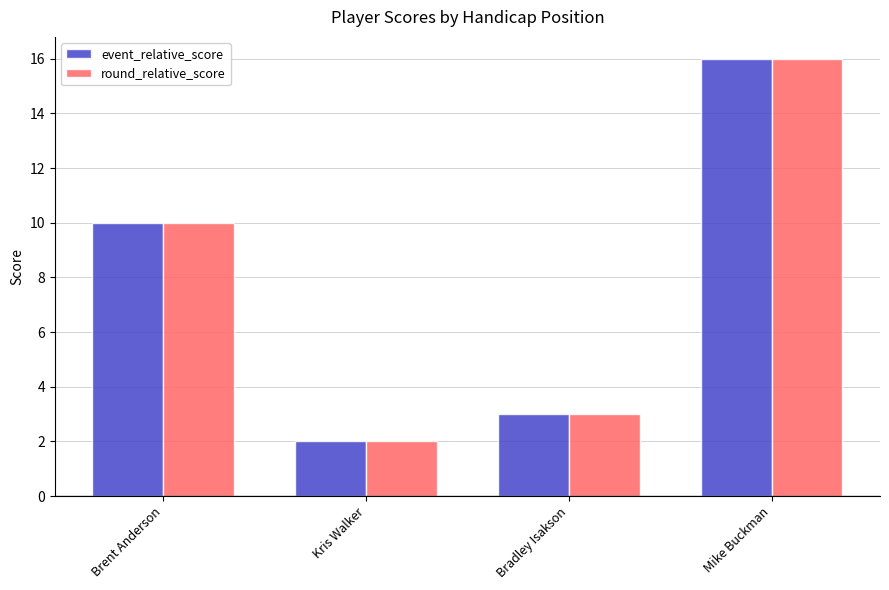

What is the sum of the round_relative_score values at Mike Buckman and Kris Walker?

18